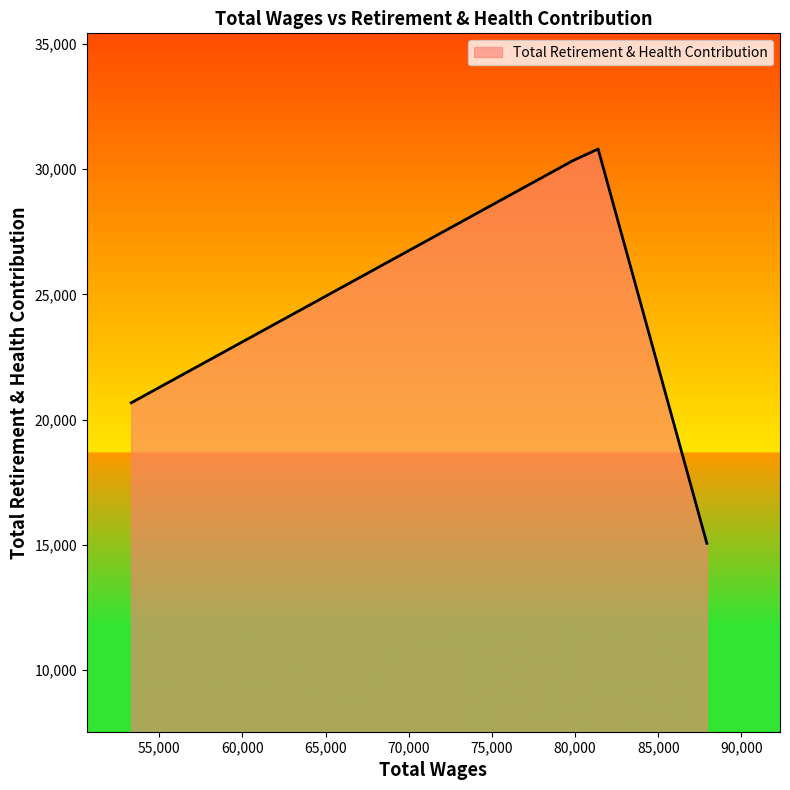

True or false: the data has more than 2 interior local peaks.

False